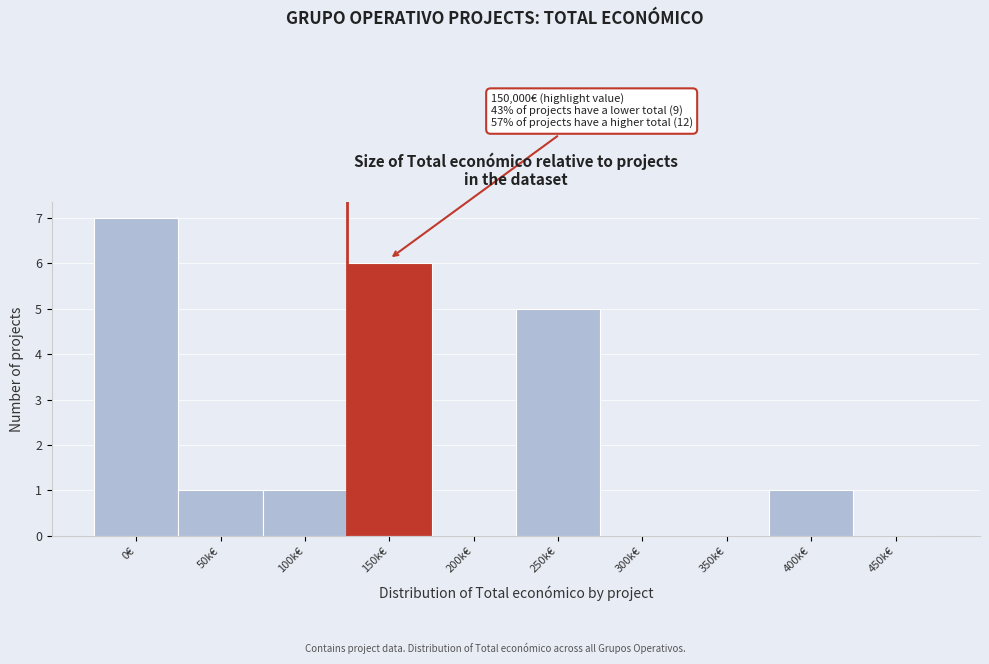

Reading right to left, what are all the values shown in this chart?

450k€=0	400k€=1	350k€=0	300k€=0	250k€=5	200k€=0	150k€=6	100k€=1	50k€=1	0€=7